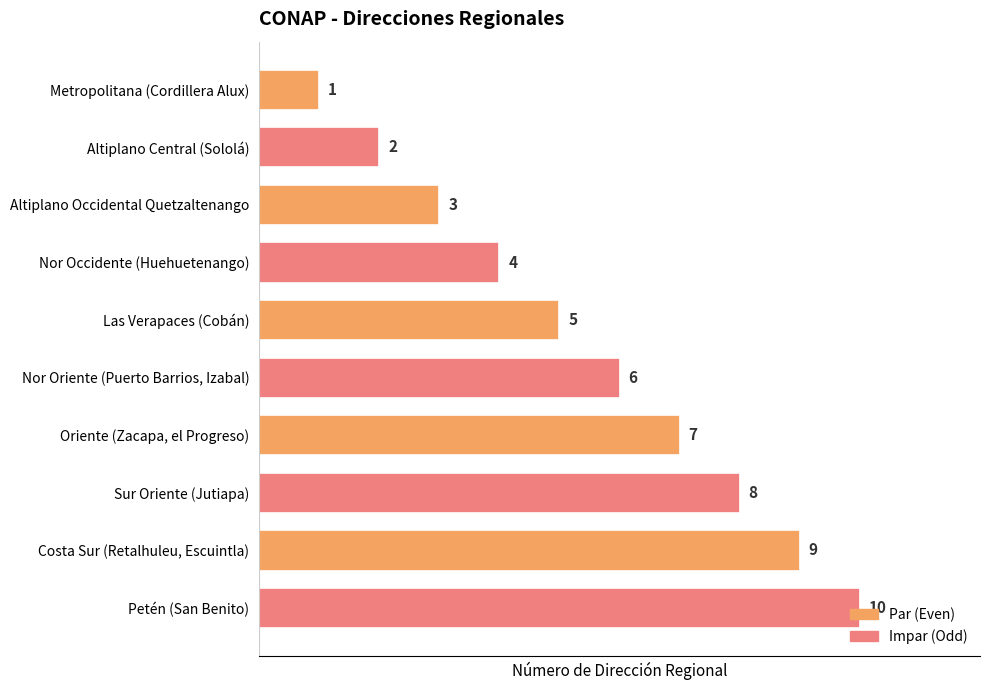

What is the difference between the maximum and minimum values?

9